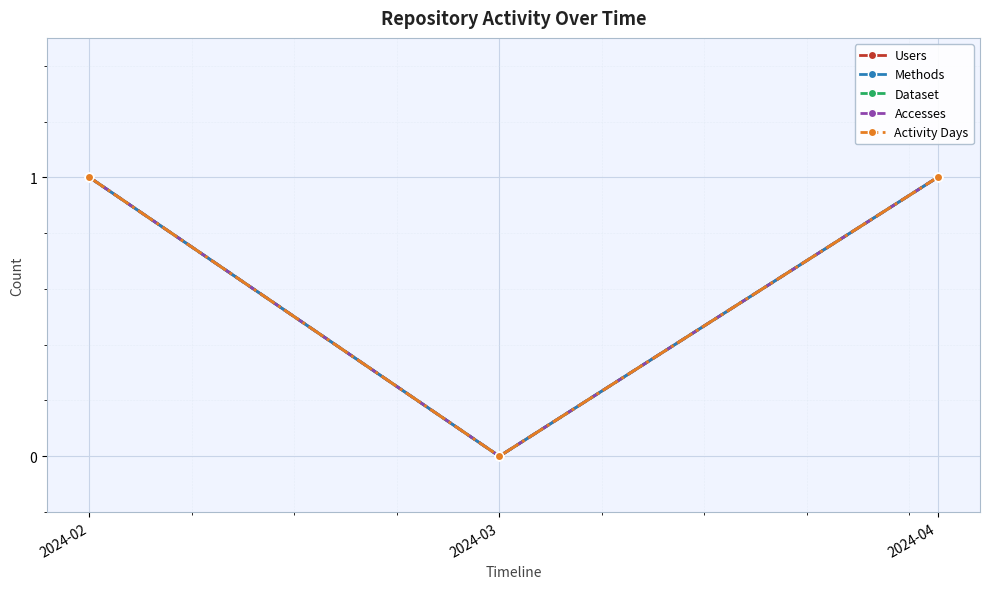

Count the Methods values in the range 0 to 1.

3